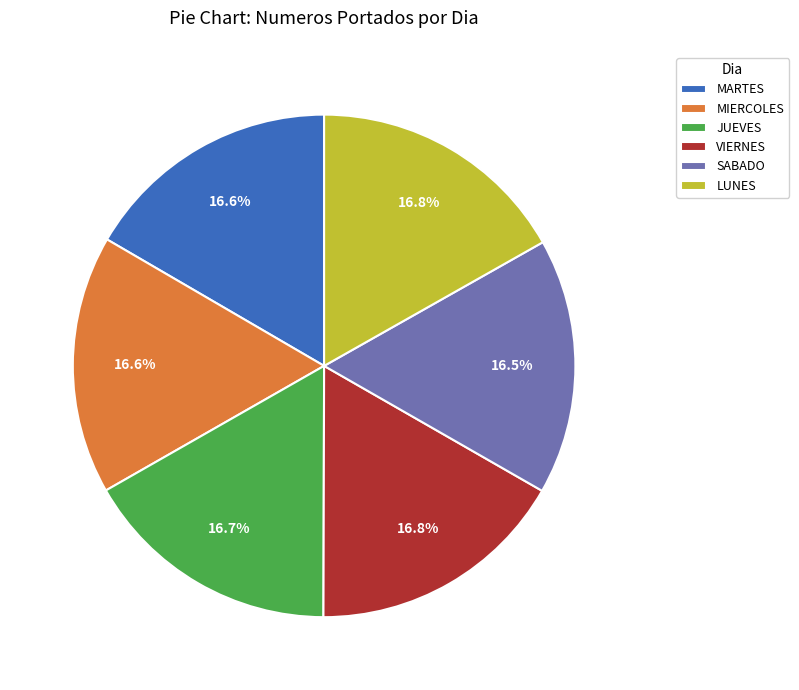

Is the sum of MIERCOLES and SABADO greater than half?

No